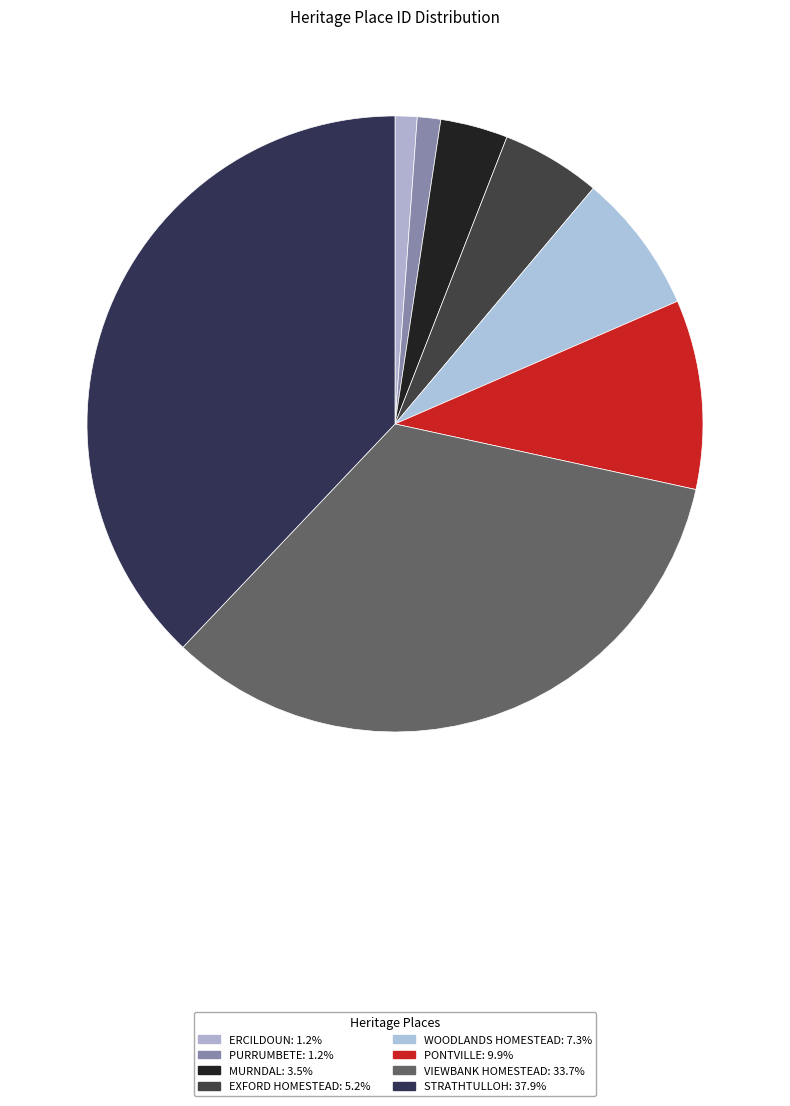

How many slices are in this pie chart?

8